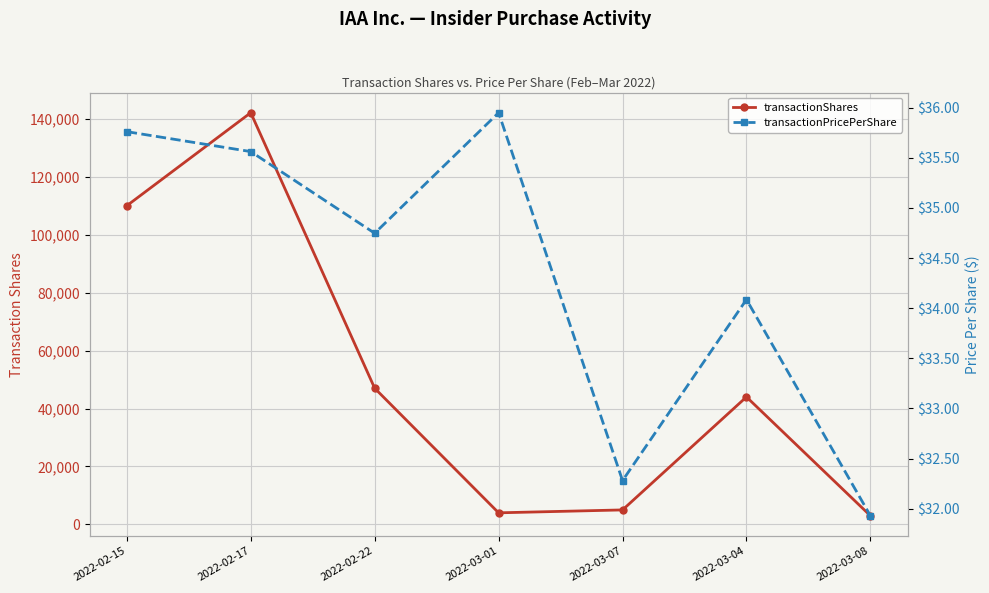

True or false: transactionShares and transactionPricePerShare intersect in this chart.

False